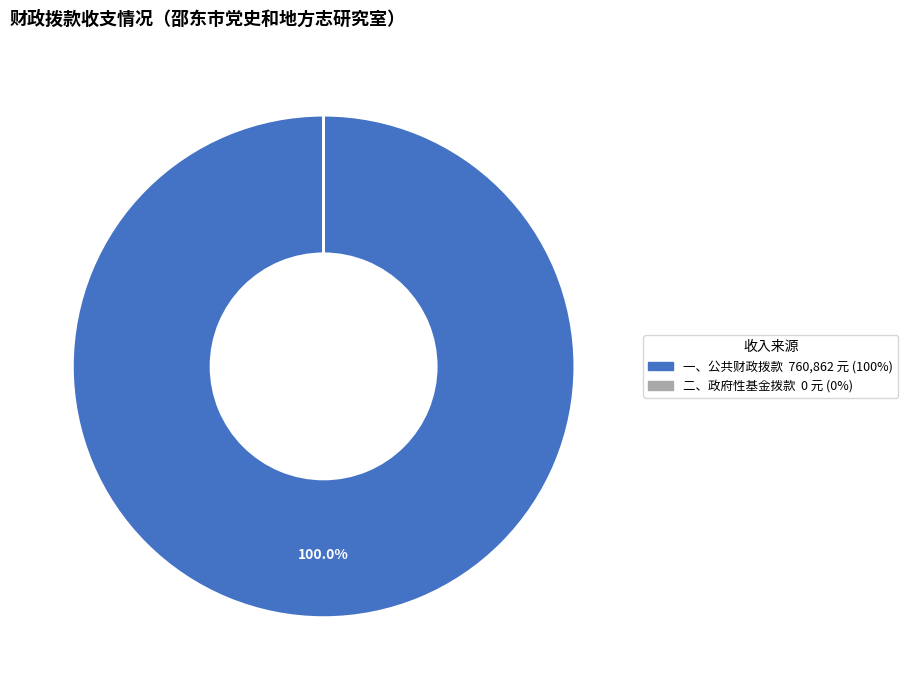

Is there any slice that represents more than half of the pie?

Yes